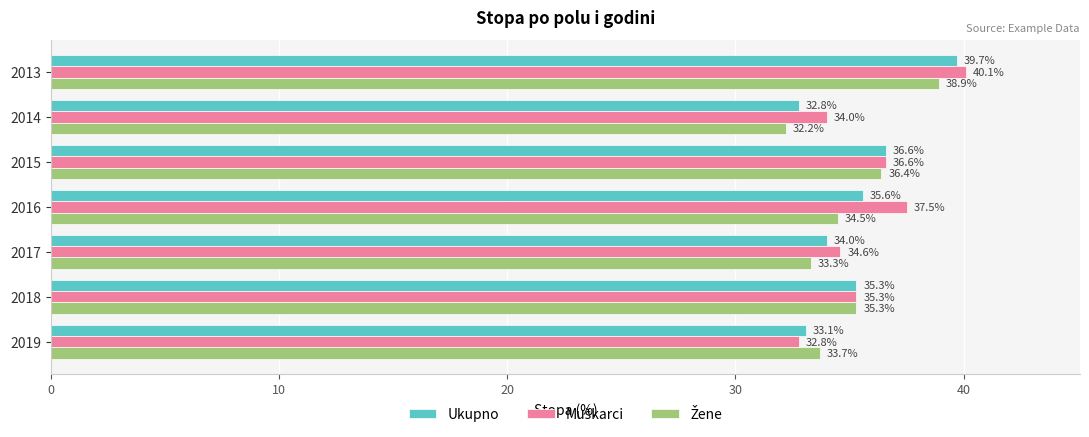

Which series changed the most between 2013 and 2017?

Ukupno